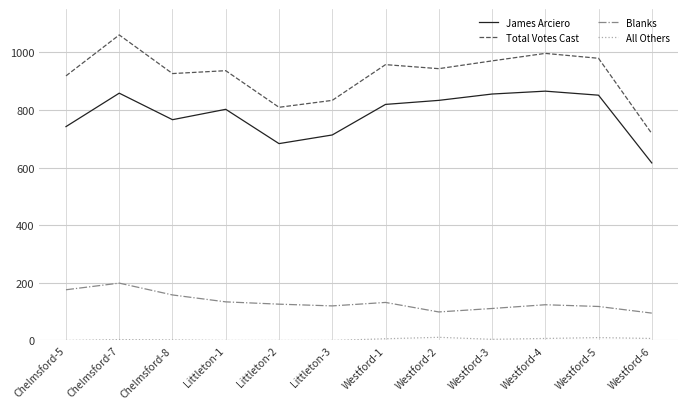

What is the difference between the maximum and minimum values in the Blanks series?

104